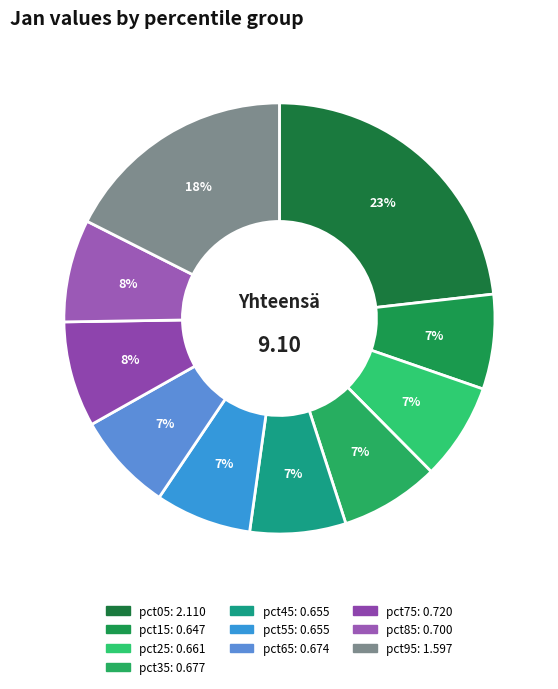

What percentage do pct55 and pct05 together represent?

30.4%